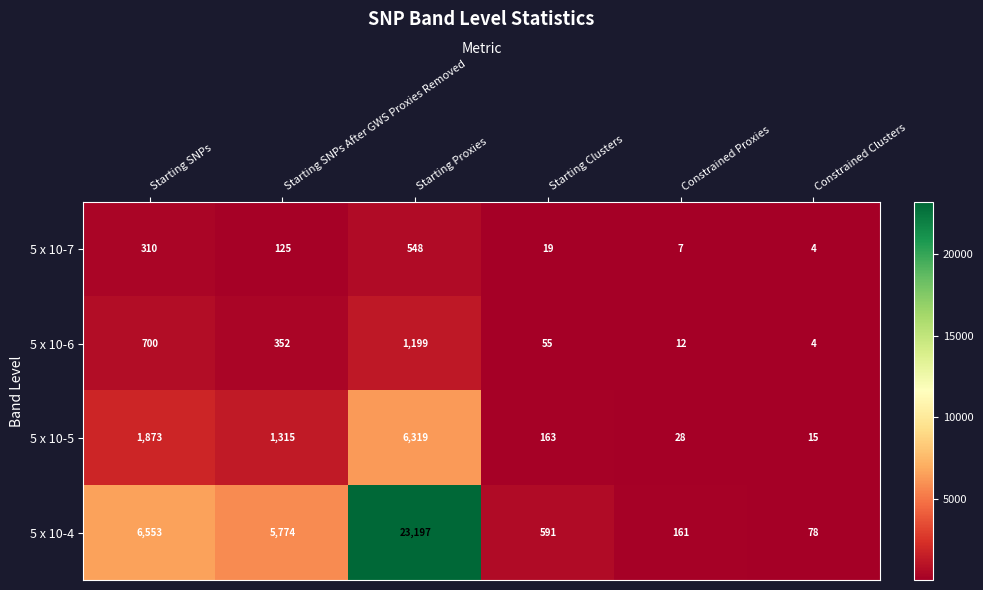

At which category is the sum across all series the highest?

Starting Proxies